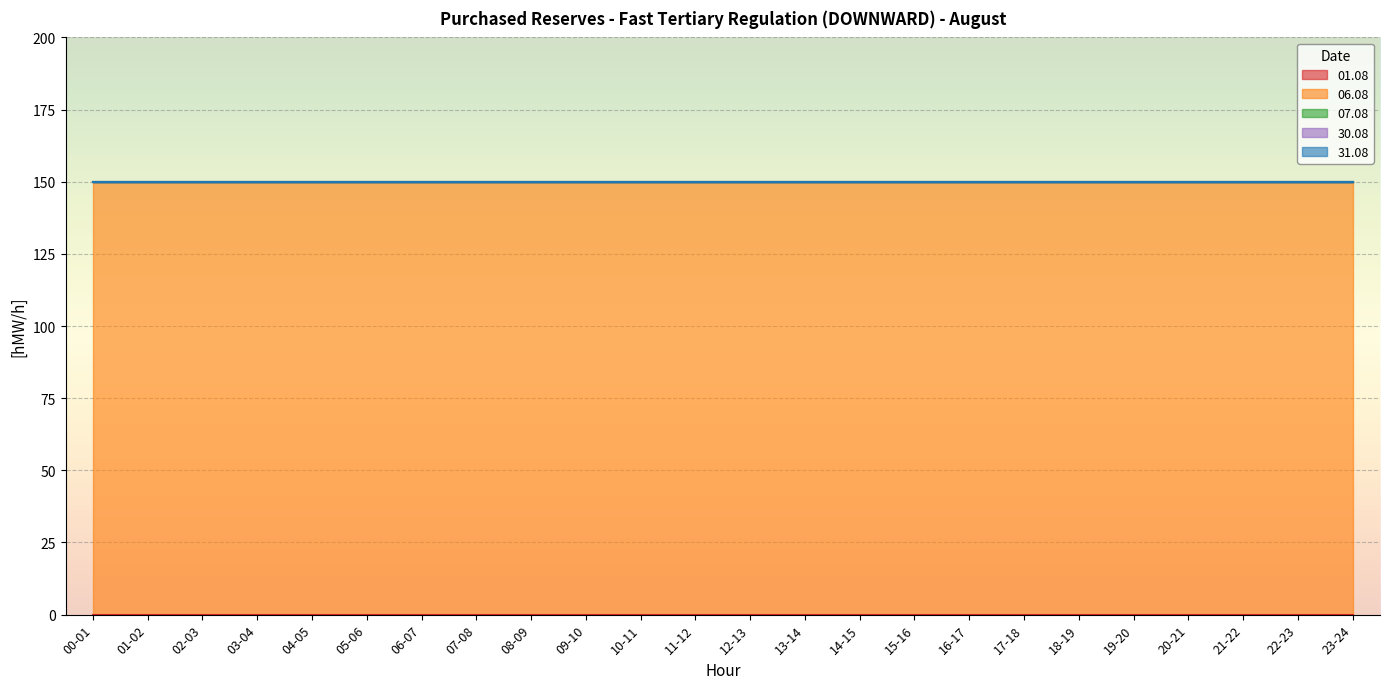

Is it true that 31.08 equals 0 at 22-23?

True